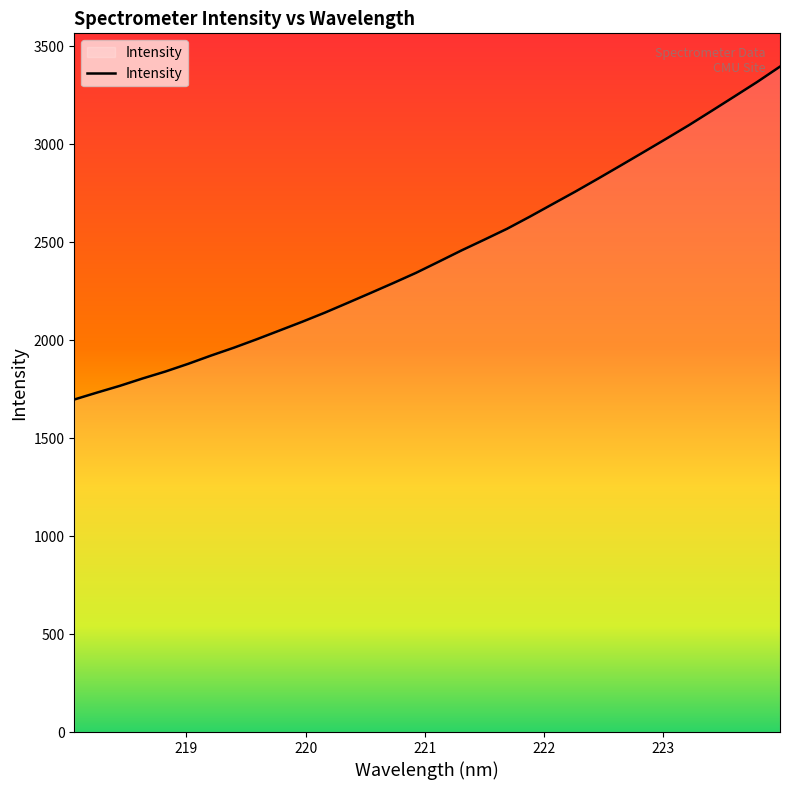

What is the difference between the maximum and minimum values?

1699.1